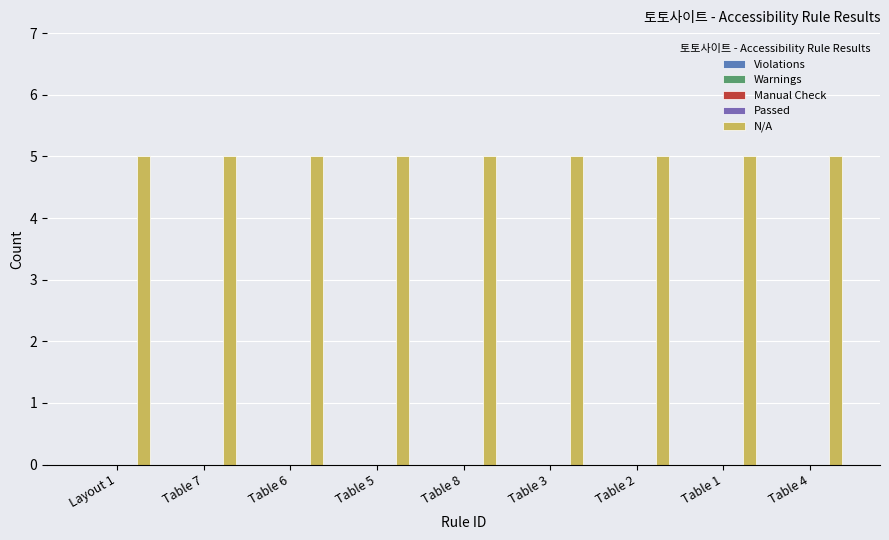

Rank the categories by Warnings value from lowest to highest.

Layout 1, Table 7, Table 6, Table 5, Table 8, Table 3, Table 2, Table 1, Table 4